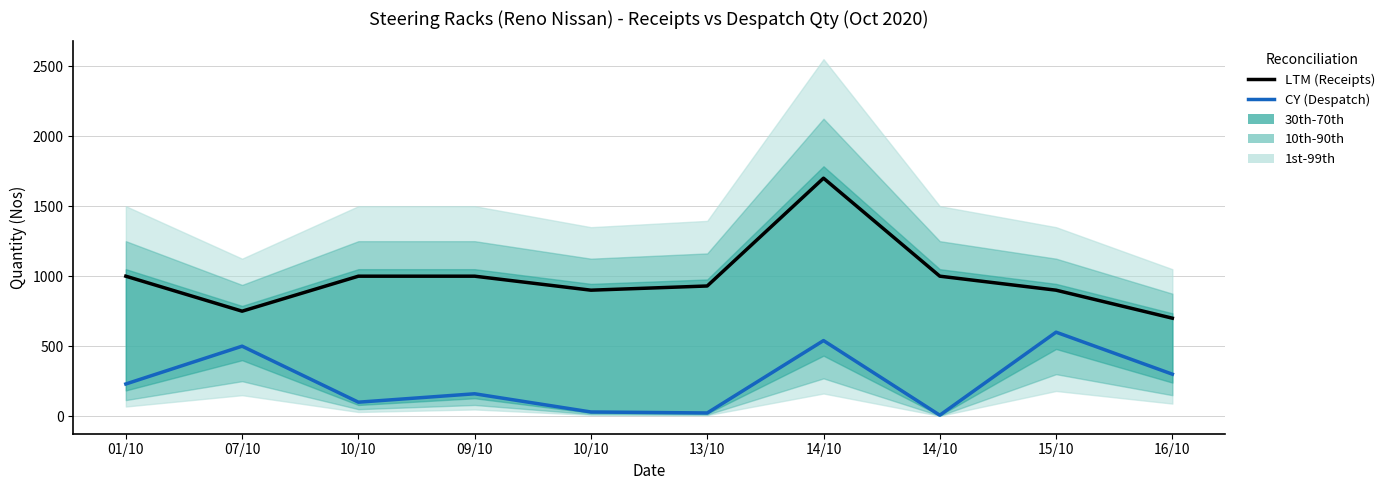

The value of LTM (Receipts) at 14/10 is 1000. True or false?

True